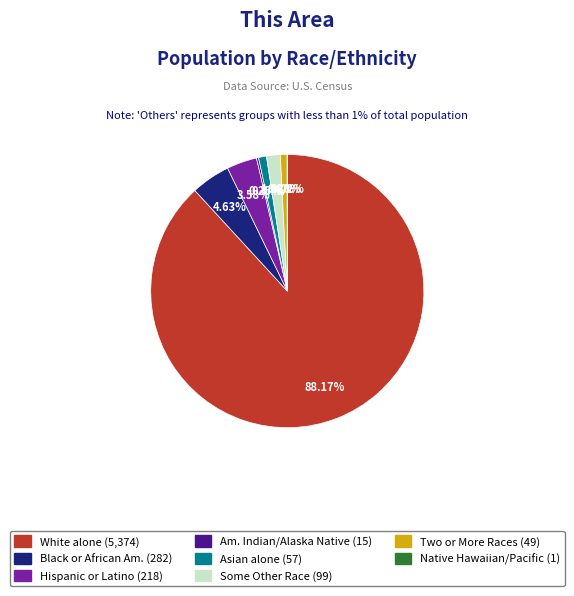

Is there a majority slice in this chart?

Yes